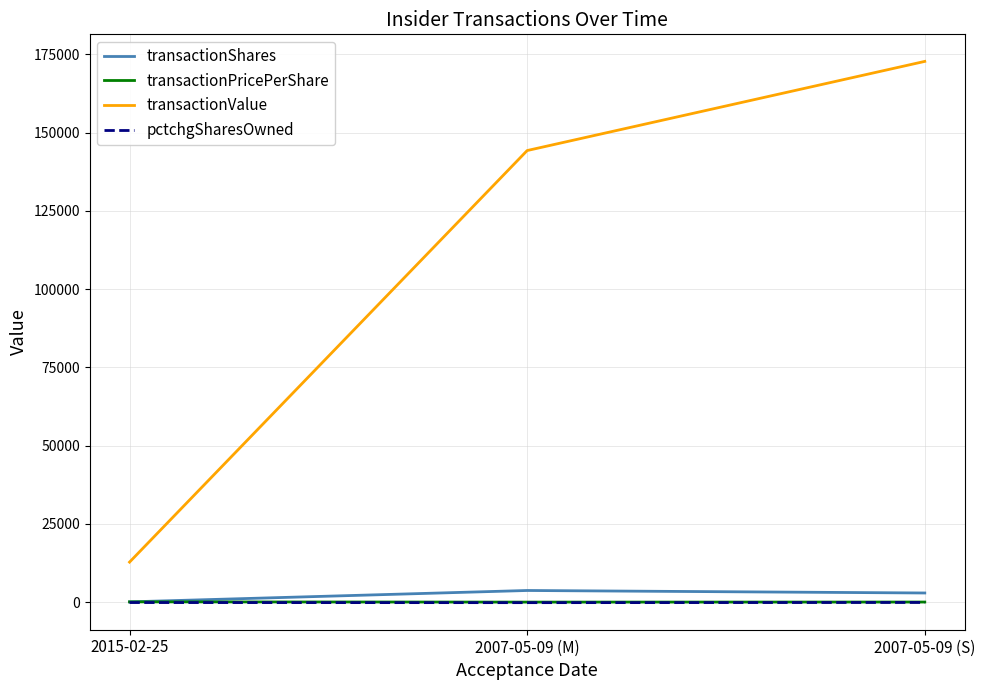

Between 2015-02-25 and 2007-05-09 (M), which series saw the biggest shift?

transactionValue